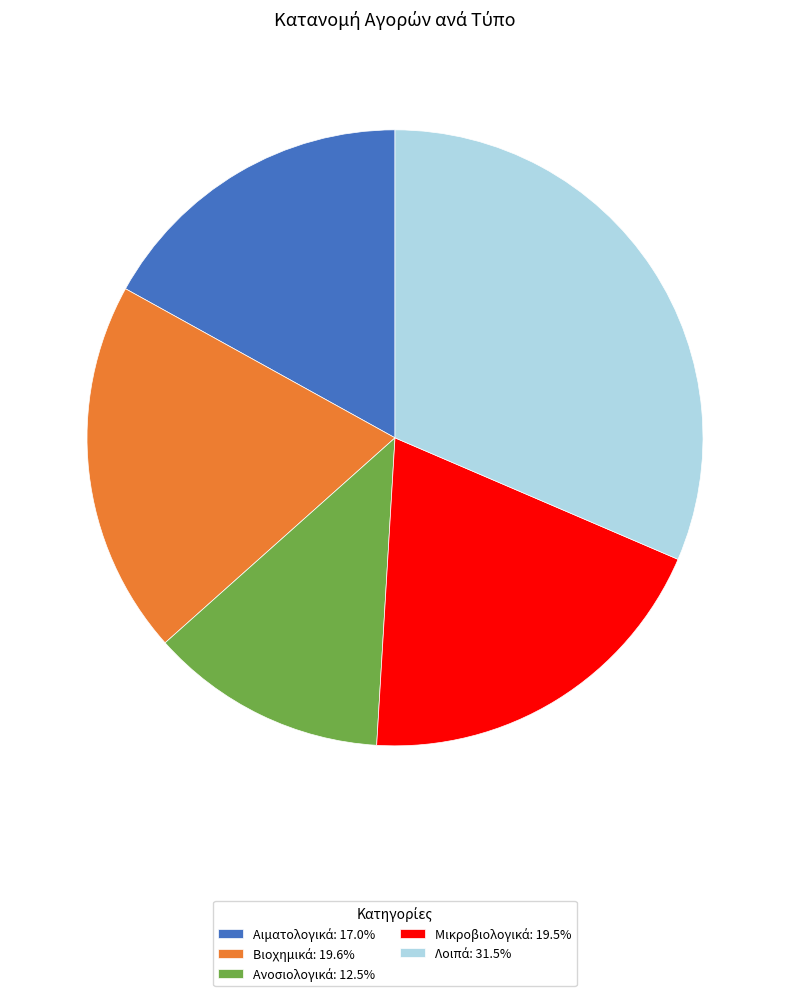

Is there a majority slice in this chart?

No